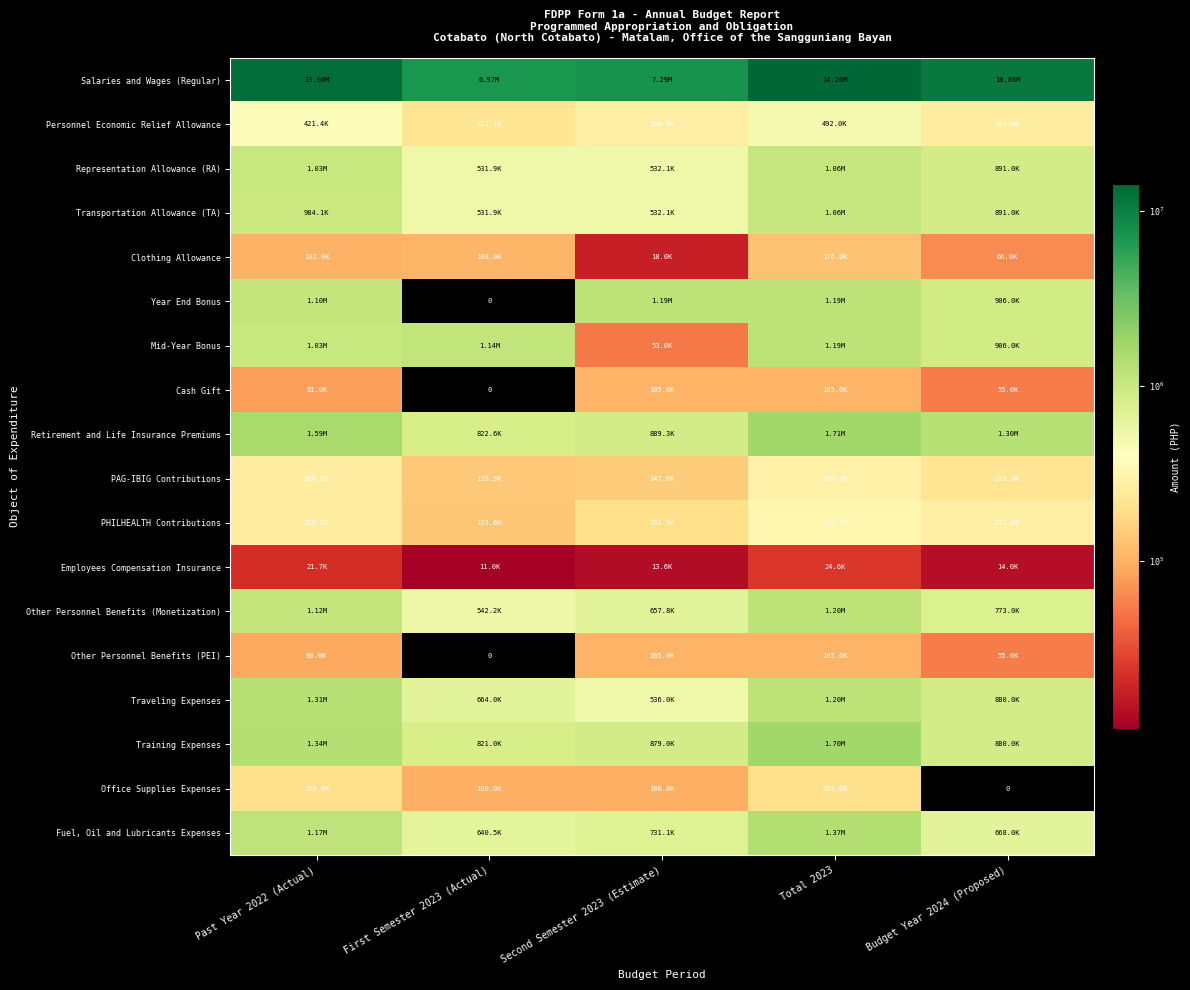

At which label does Cash Gift reach its peak?

Second Semester 2023 (Estimate)